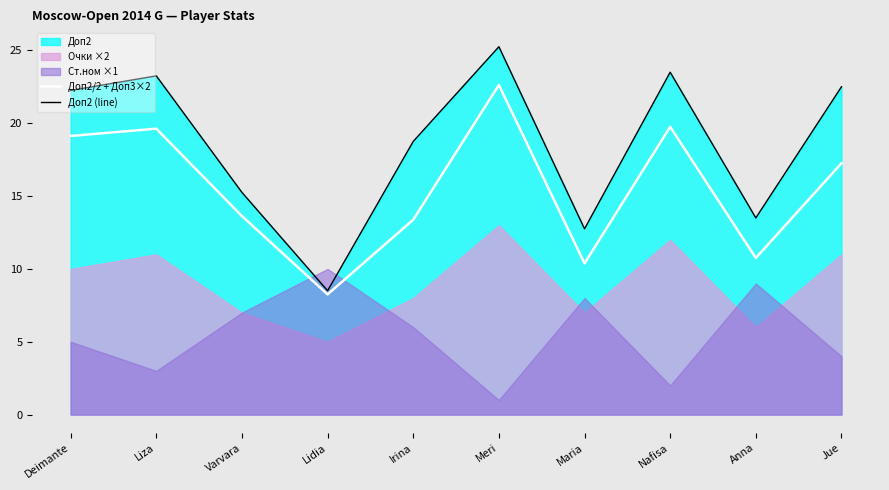

The Доп2 (line) series shows 12.5 at Nafisa. True or false?

False